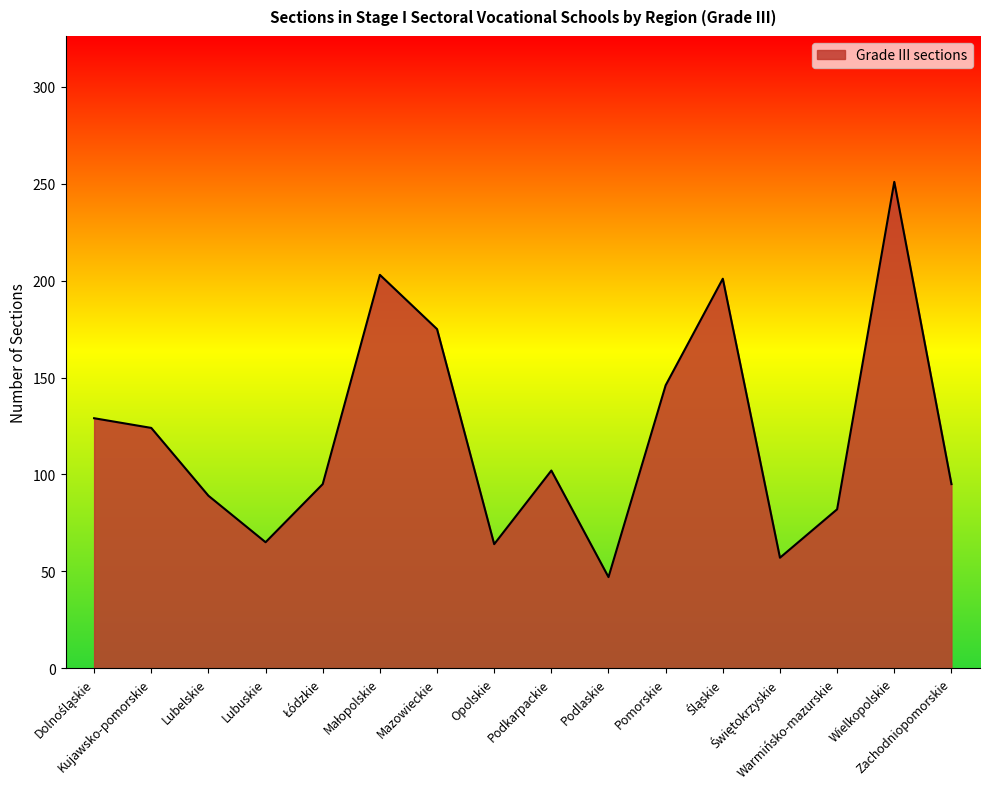

What is the maximum value shown in the chart?

251